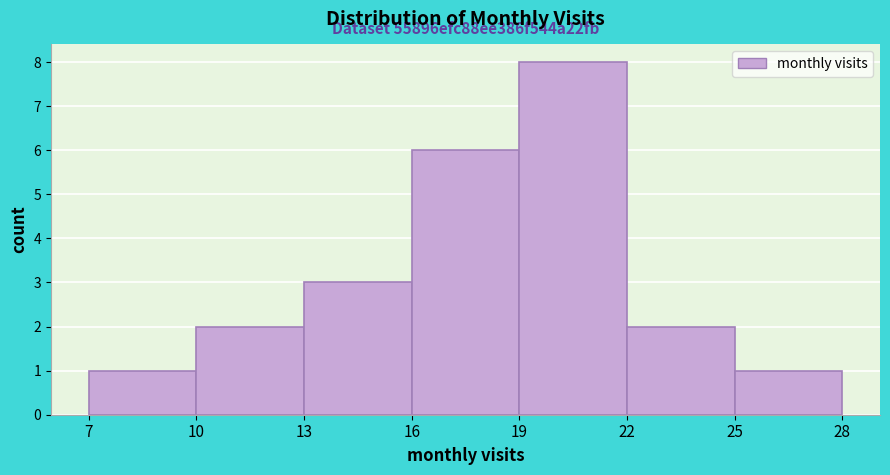

Over which range of the x-axis is the bar tallest?

19 to 22